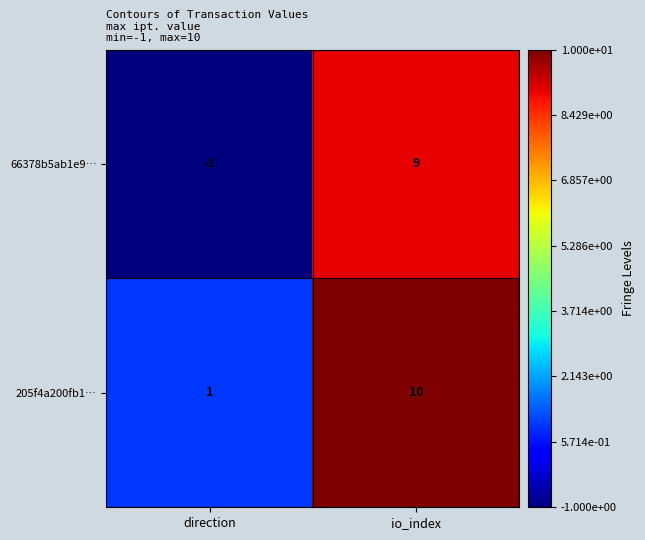

Is the value of 66378b5ab1e9… at direction greater than the value of 205f4a200fb1… at direction?

No